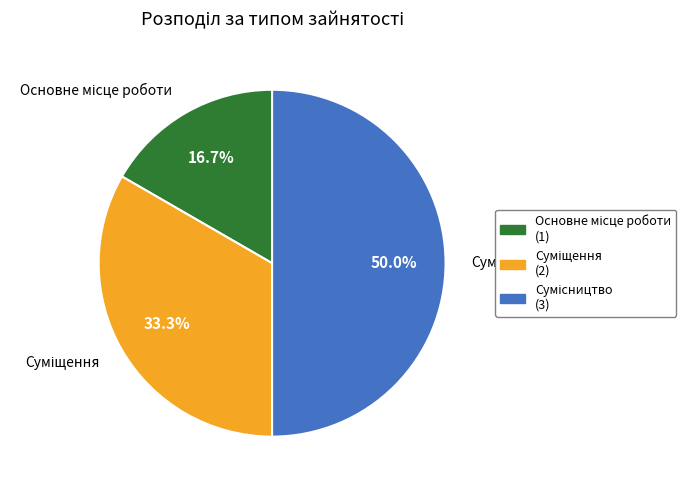

To the nearest percent, what portion does Суміщення represent?

33%